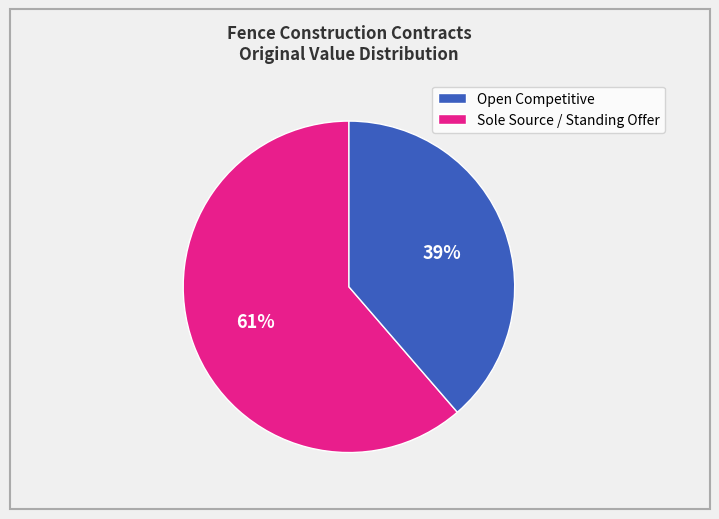

To the nearest percent, what is the average slice percentage?

50%